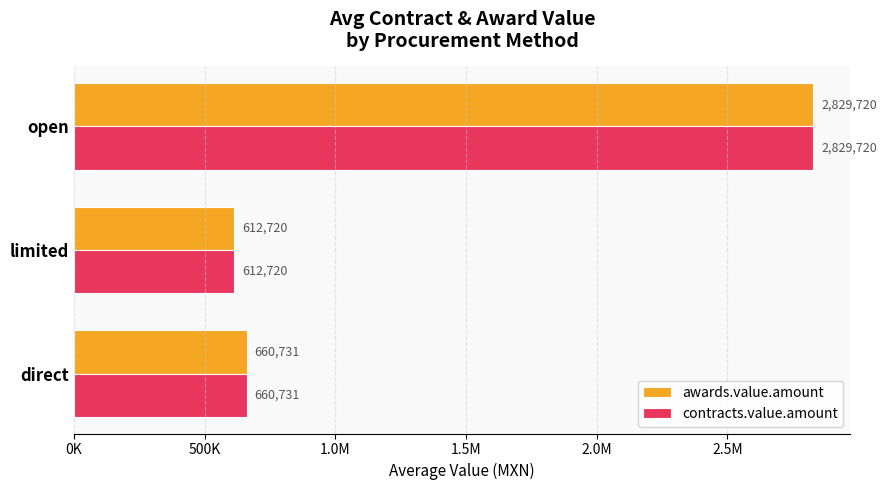

How many bars are there in total?

6